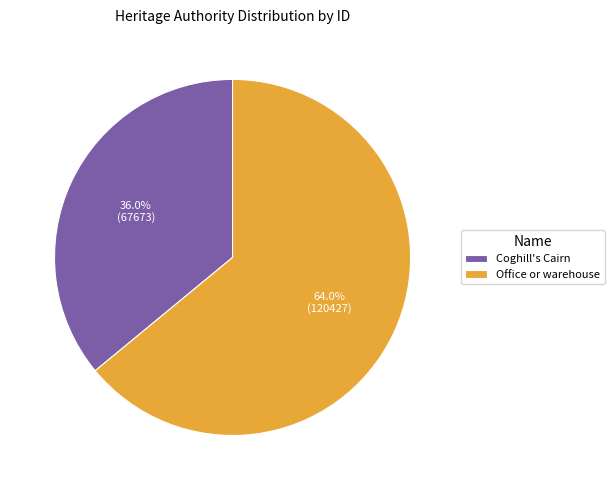

Approximately how many times larger is the value at Coghill's Cairn compared to Office or warehouse?

0.6